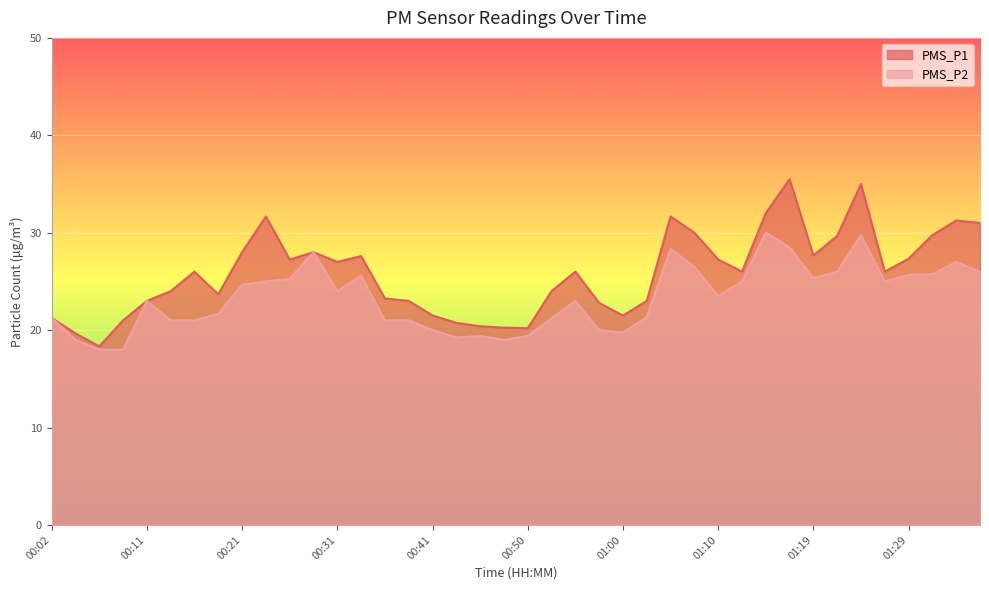

Is the value of PMS_P2 at 00:24 greater than the value of PMS_P1 at 01:31?

No